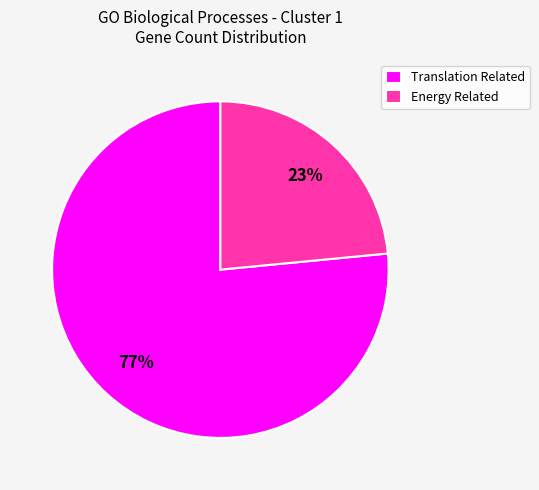

How many segments does this pie chart have?

2